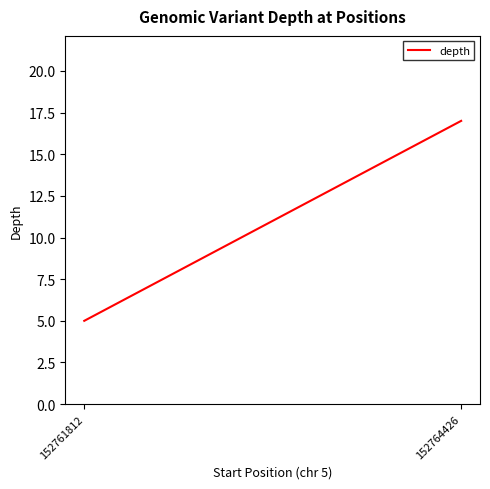

True or false: the data shows 5 at 152761812.

True